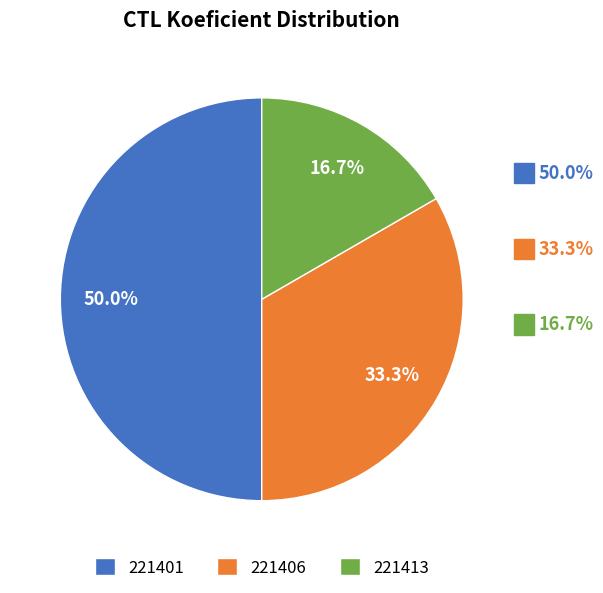

Is 221406 the majority of the pie?

No